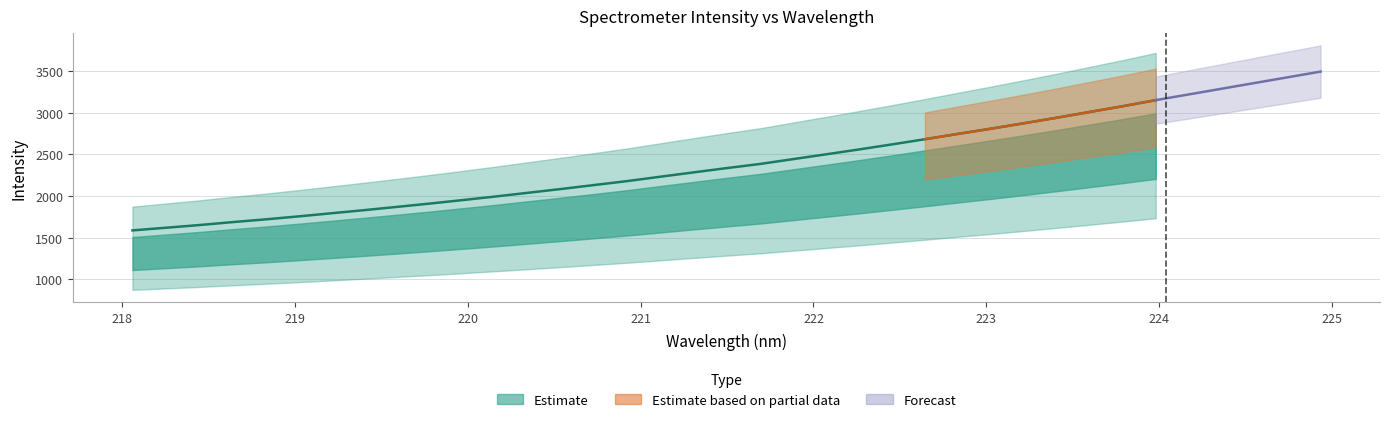

Which has a higher value, 222.263 or 218.2508?

222.263